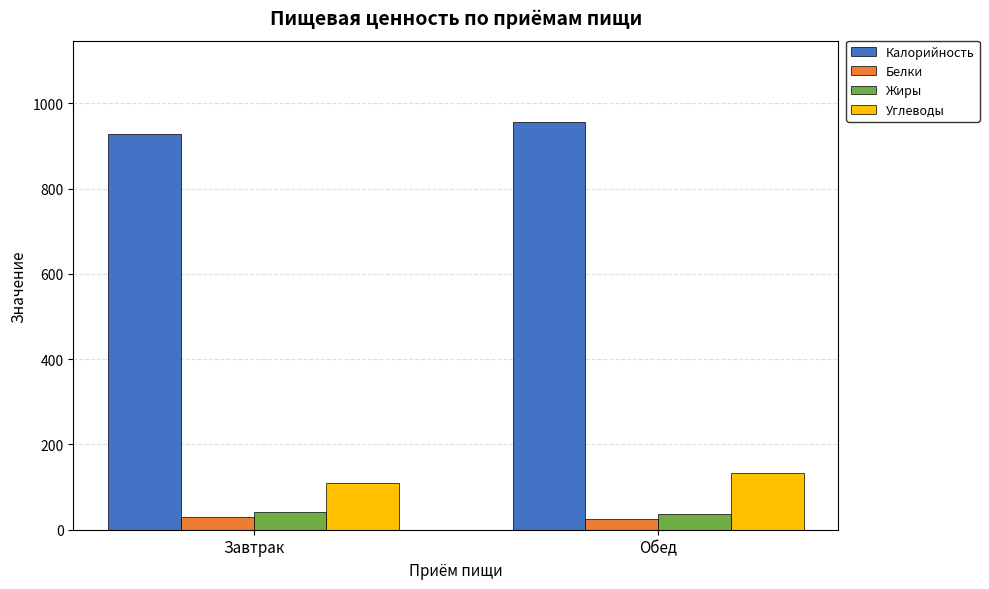

How many bars are there in each group?

4